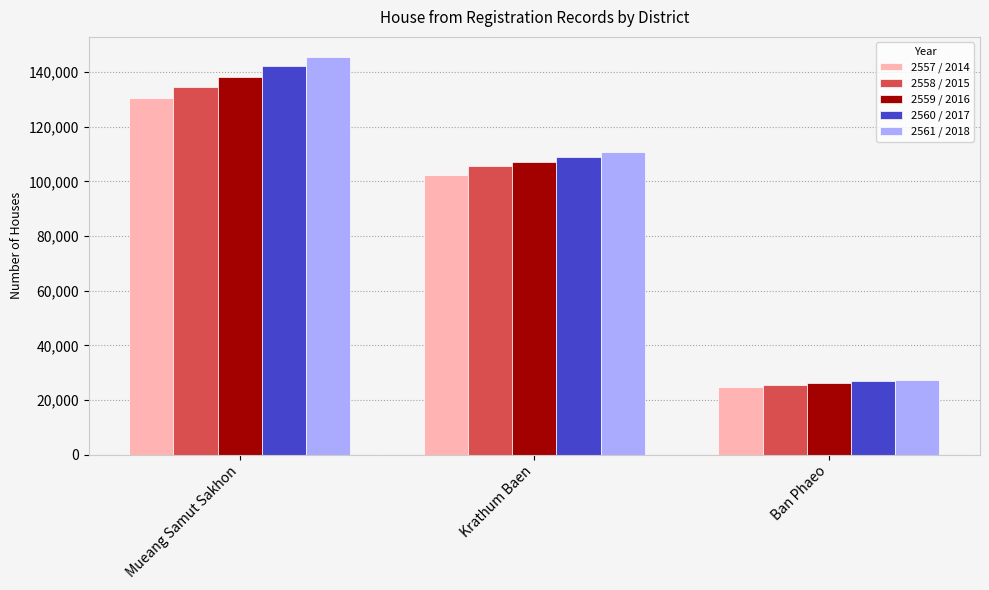

Where is 2561 / 2018 nearest to the value 86526?

Krathum Baen